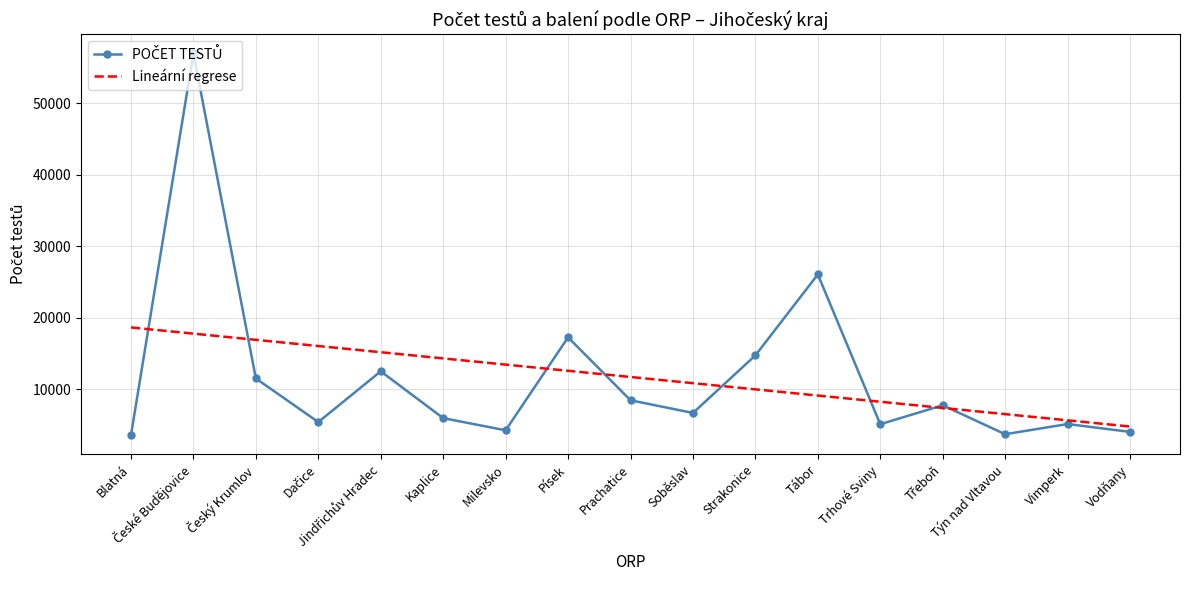

The value of Lineární regrese at Trhové Sviny is 8241.9. True or false?

True